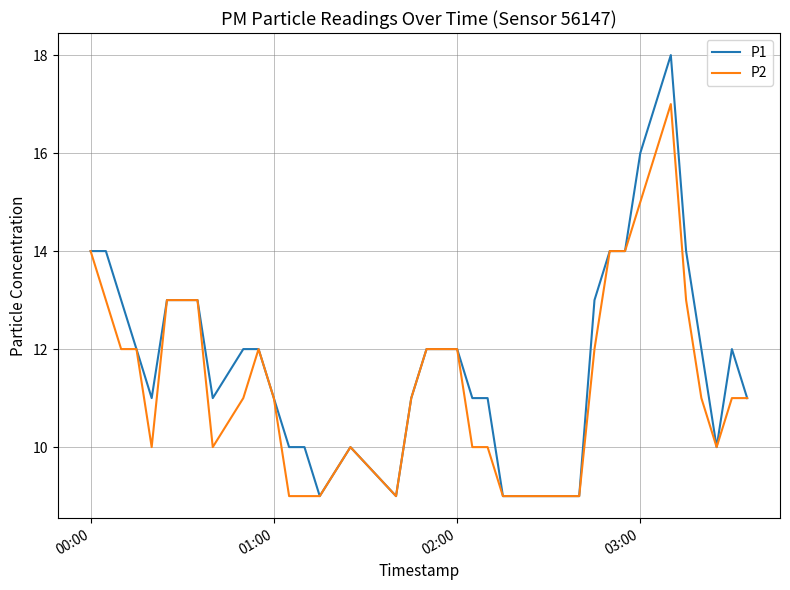

List the series in order of their overall mean, lowest first.

P2, P1